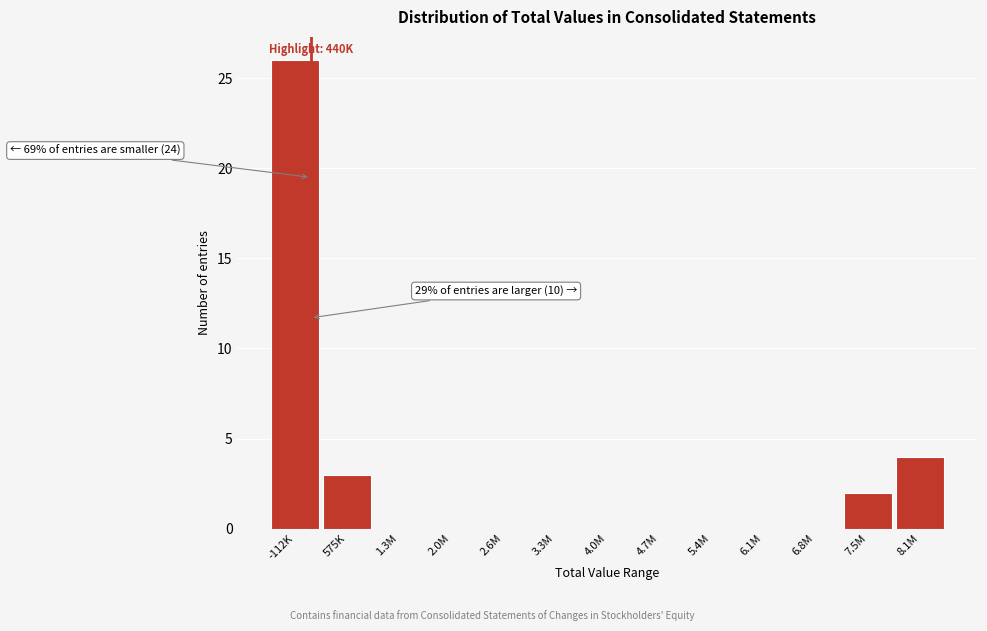

What is the sum of all values?

35